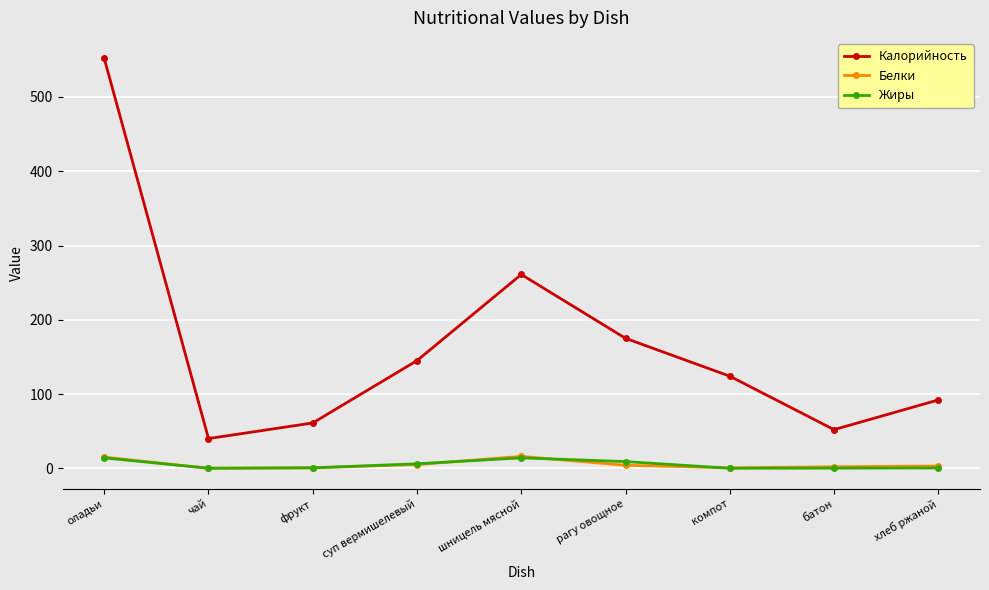

What is the difference between the second highest and second lowest values in the Жиры series?

14.0